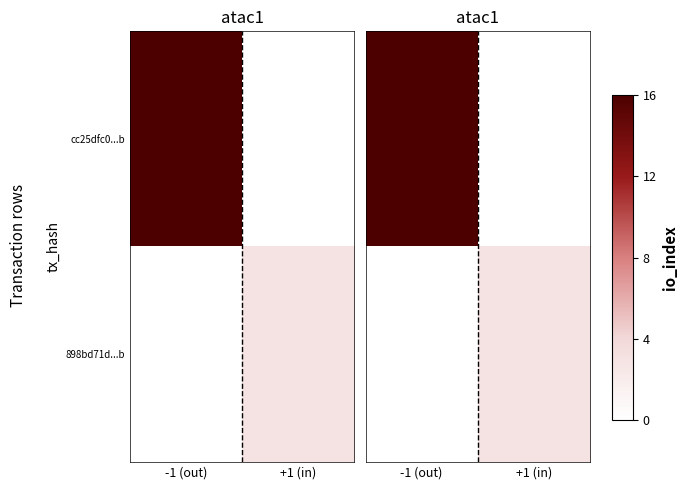

The value of cc25dfc0...b at -1 (out) is 0.6. True or false?

False